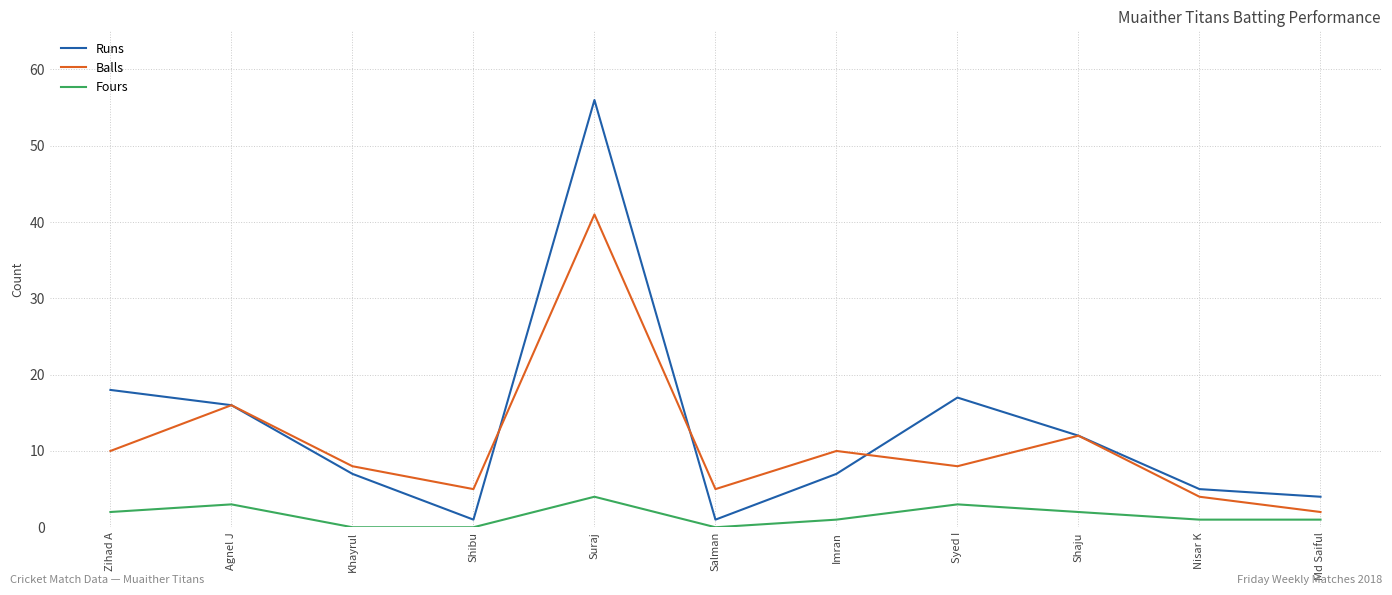

At which label does Fours first exceed 1?

Zihad A